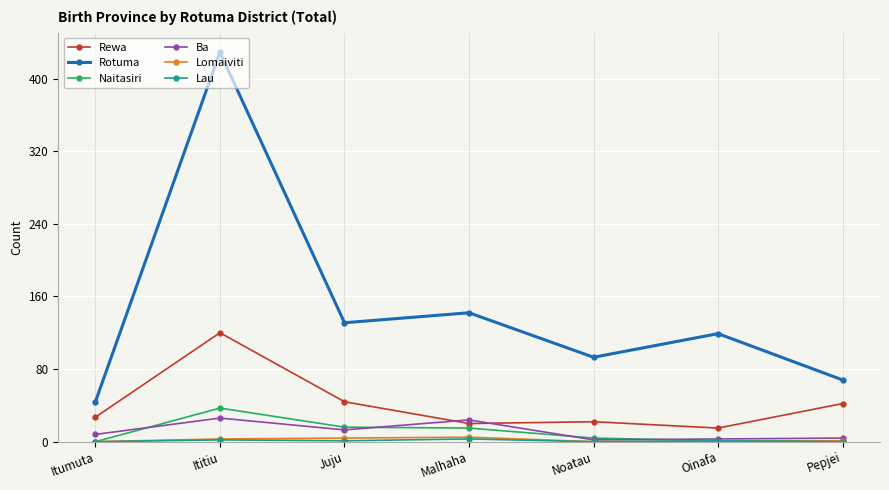

Is it true that Naitasiri equals 16 at Juju?

True